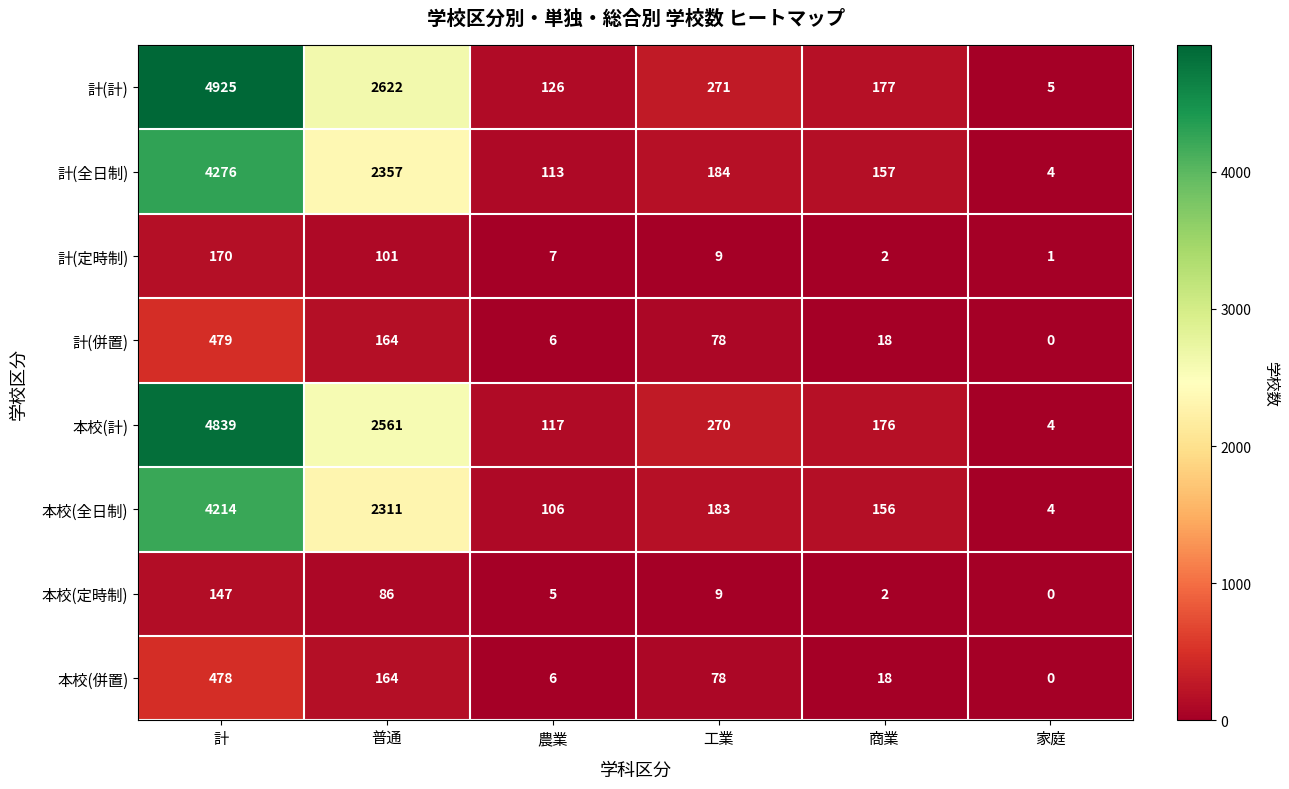

Which series changed the most between 計 and 普通?

計(計)